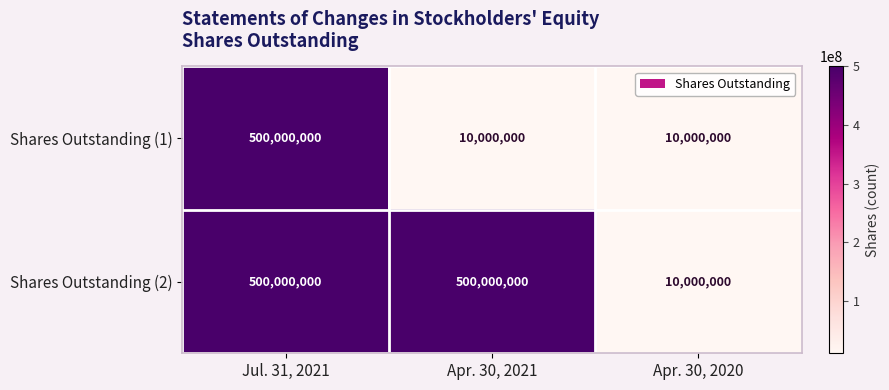

Reading right to left, extract all data points from this chart.

Shares Outstanding (1): 10000000	10000000	500000000
Shares Outstanding (2): 10000000	500000000	500000000